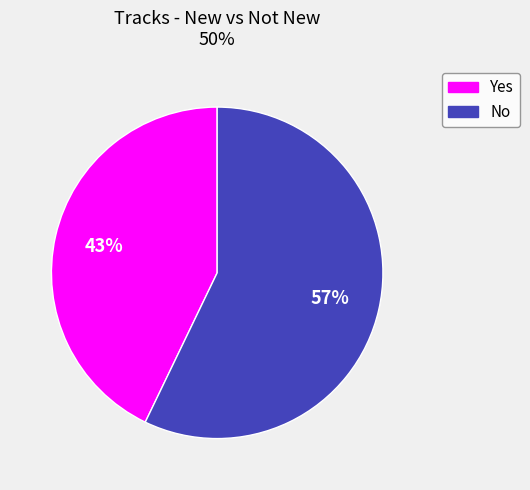

The No slice represents 50% of the pie. True or false?

False